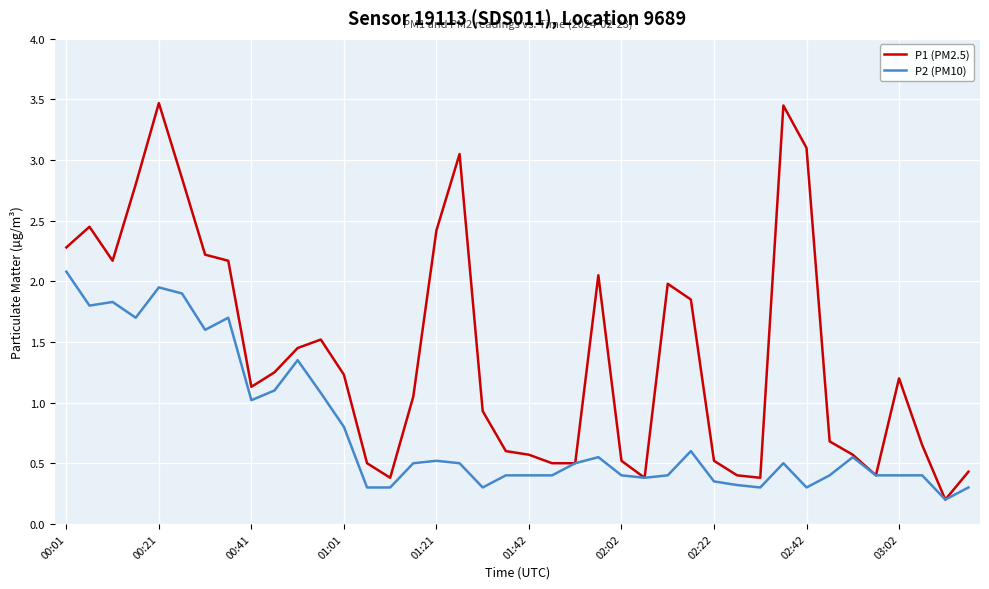

List the series in order of their peak value, highest first.

P1 (PM2.5), P2 (PM10)